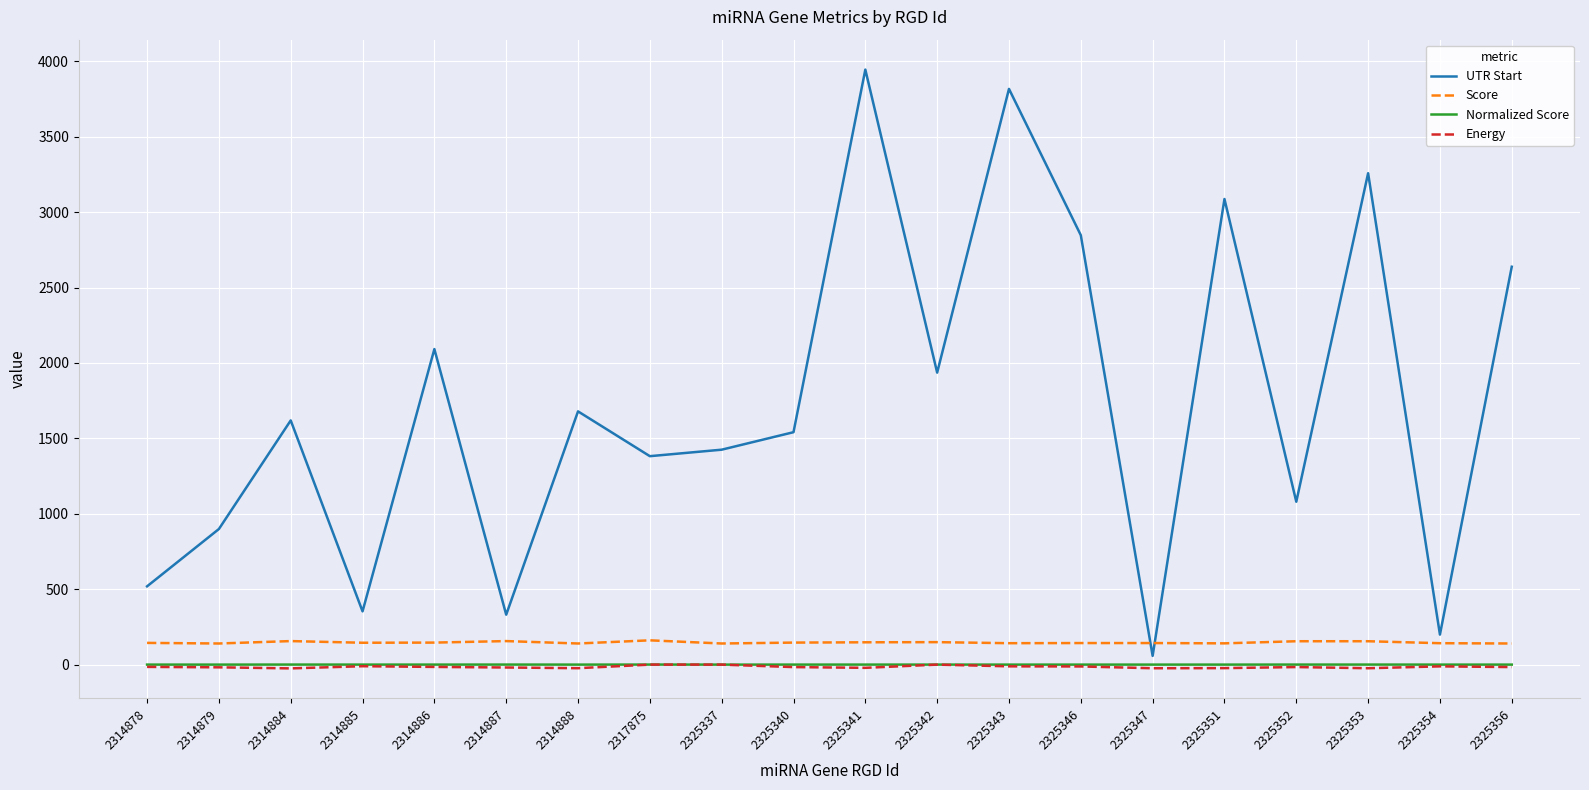

What is the smallest value displayed?

-25.0